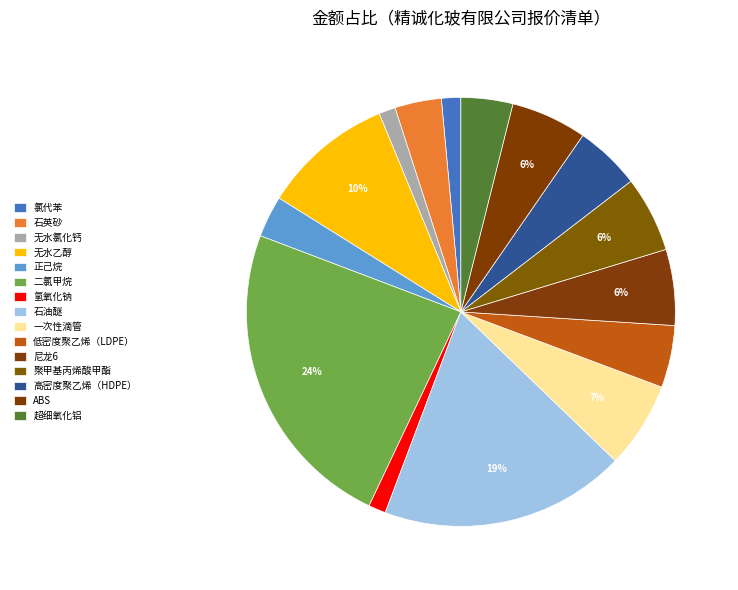

Does 超细氧化铝 represent more than half of the total?

No